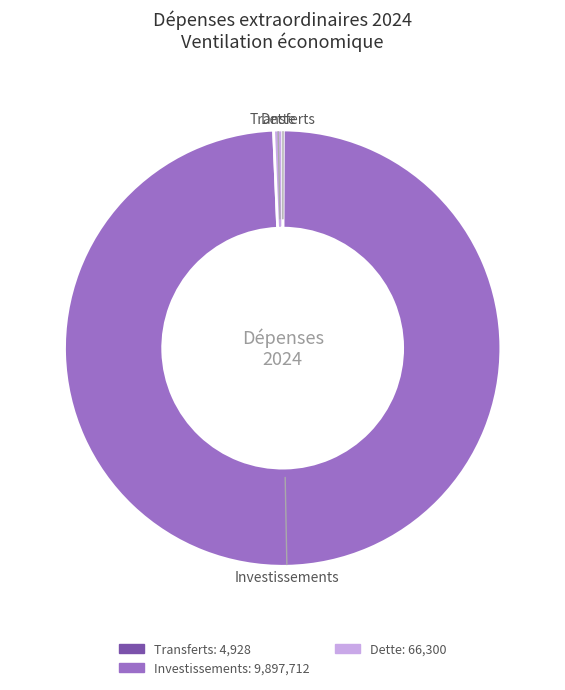

Does any single category account for the majority?

Yes